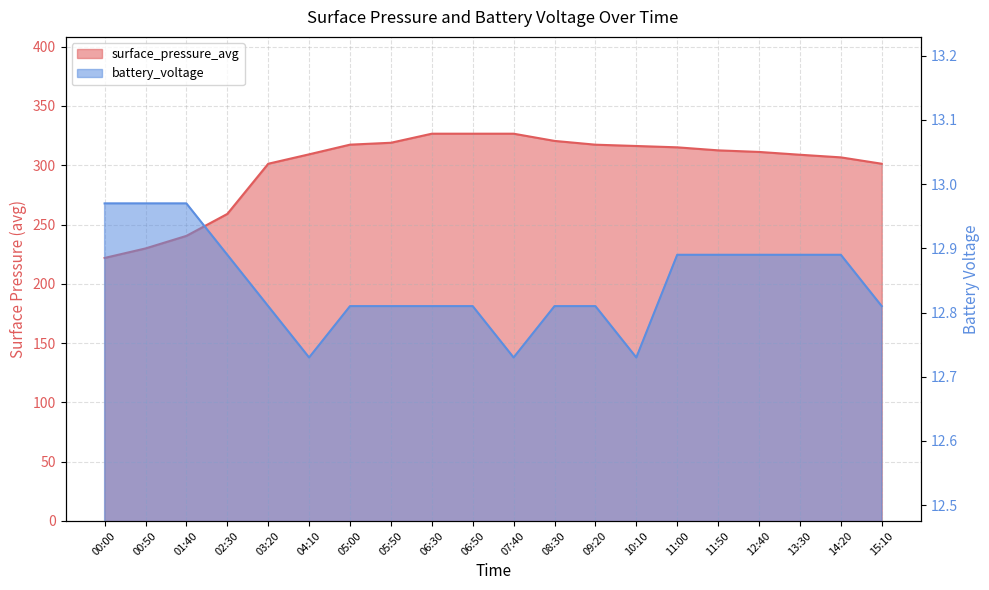

True or false: surface_pressure_avg and battery_voltage cross at least once.

False